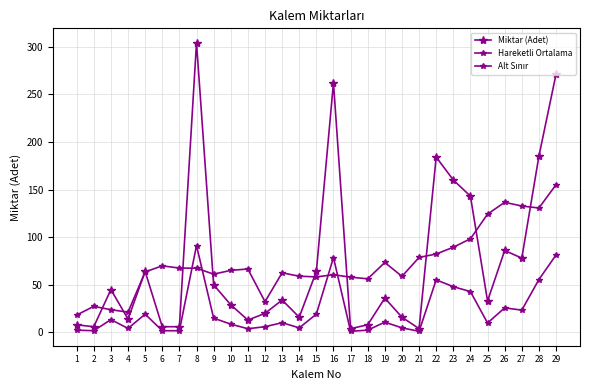

Reading left to right, transcribe all the data shown in this chart.

Miktar (Adet): 1=8.0	2=6.0	3=45.0	4=14.0	5=64.0	6=6.0	7=6.0	8=304.0	9=50.0	10=29.0	11=13.0	12=20.0	13=34.0	14=16.0	15=64.0	16=262.0	17=4.0	18=8.0	19=36.0	20=16.0	21=4.0	22=184.0	23=160.0	24=143.0	25=33.0	26=86.0	27=78.0	28=185.0	29=271.0
Hareketli Ortalama: 1=18.2	2=27.4	3=23.8	4=21.3	5=63.6	6=69.9	7=67.6	8=67.4	9=61.1	10=65.1	11=66.6	12=32.3	13=62.6	14=59.0	15=58.3	16=60.6	17=58.0	18=56.3	19=73.4	20=58.9	21=78.7	22=82.3	23=89.4	24=98.3	25=124.1	26=136.6	27=132.7	28=130.6	29=155.0
Alt Sınır: 1=2.4	2=1.8	3=13.5	4=4.2	5=19.2	6=1.8	7=1.8	8=91.2	9=15.0	10=8.7	11=3.9	12=6.0	13=10.2	14=4.8	15=19.2	16=78.6	17=1.2	18=2.4	19=10.8	20=4.8	21=1.2	22=55.2	23=48.0	24=42.9	25=9.9	26=25.8	27=23.4	28=55.5	29=81.3